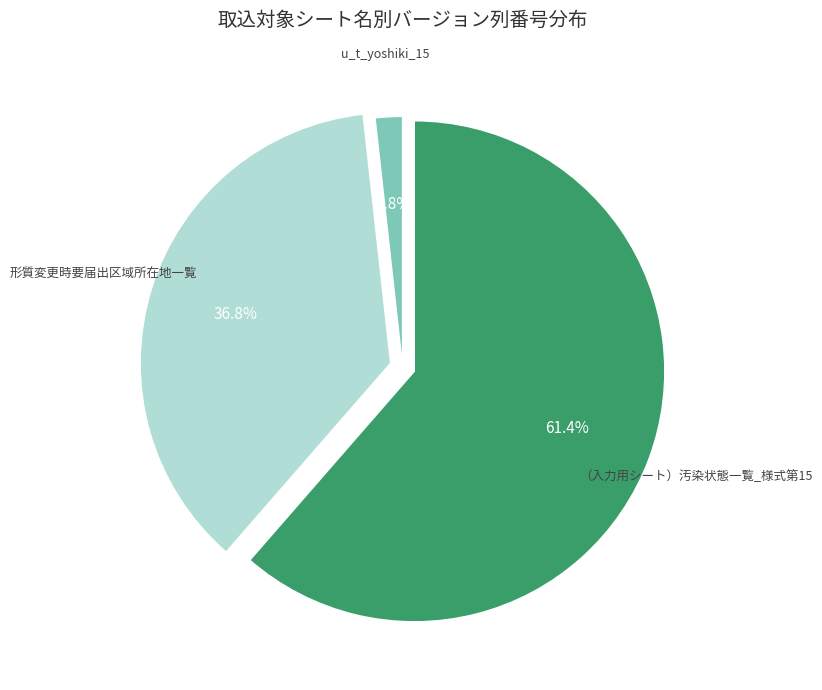

Does any single category account for the majority?

Yes